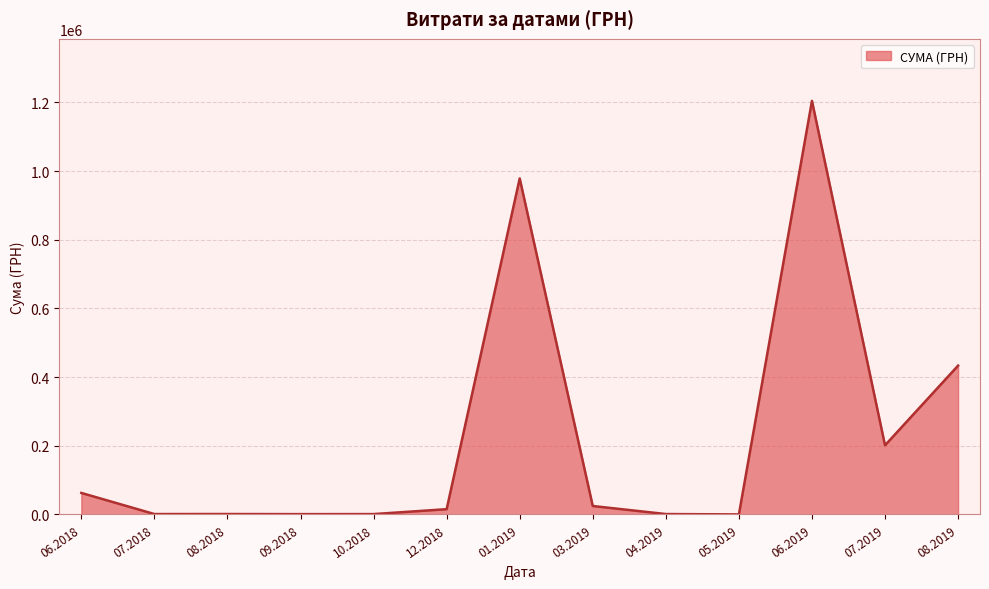

The value at 07.2019 is 83328.3. True or false?

False